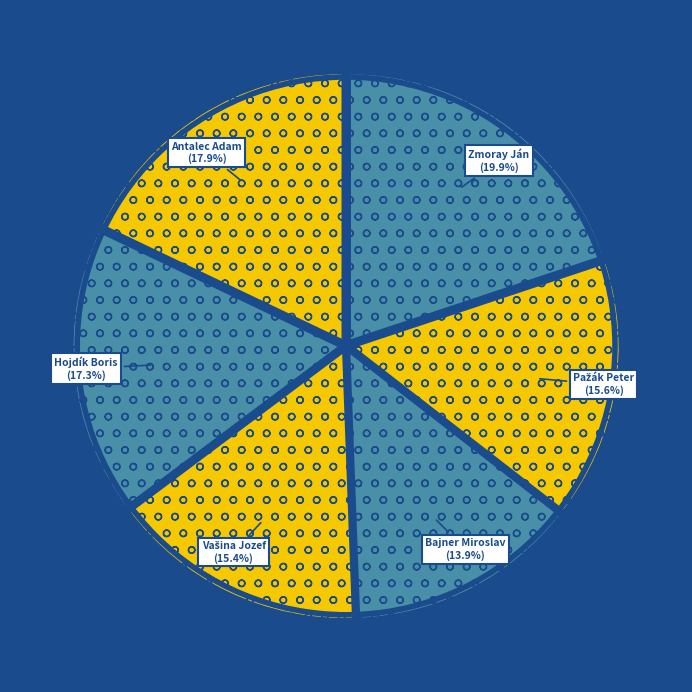

Count the number of slices in the pie.

6